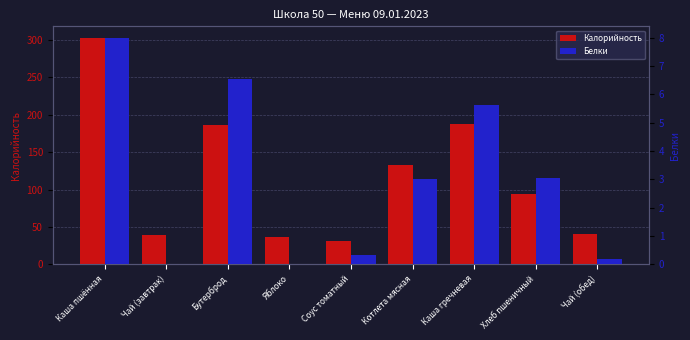

Which series has the largest range (max minus min)?

Калорийность